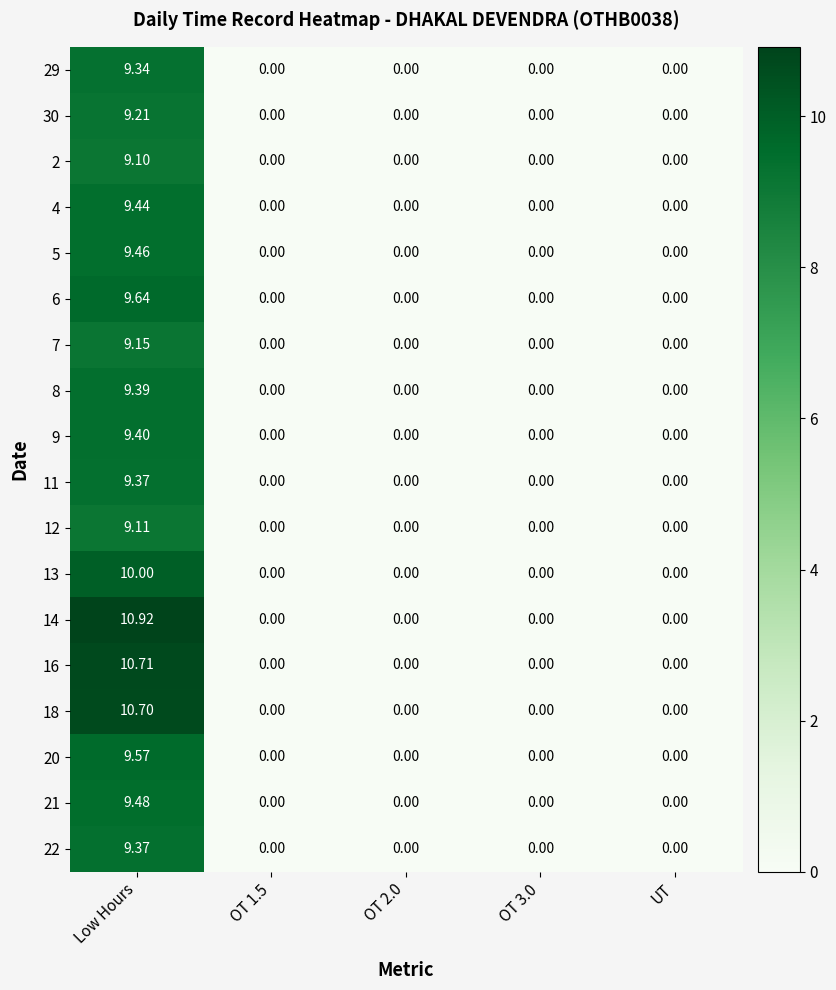

At UT, list the series in order from largest to smallest.

29, 30, 2, 4, 5, 6, 7, 8, 9, 11, 12, 13, 14, 16, 18, 20, 21, 22